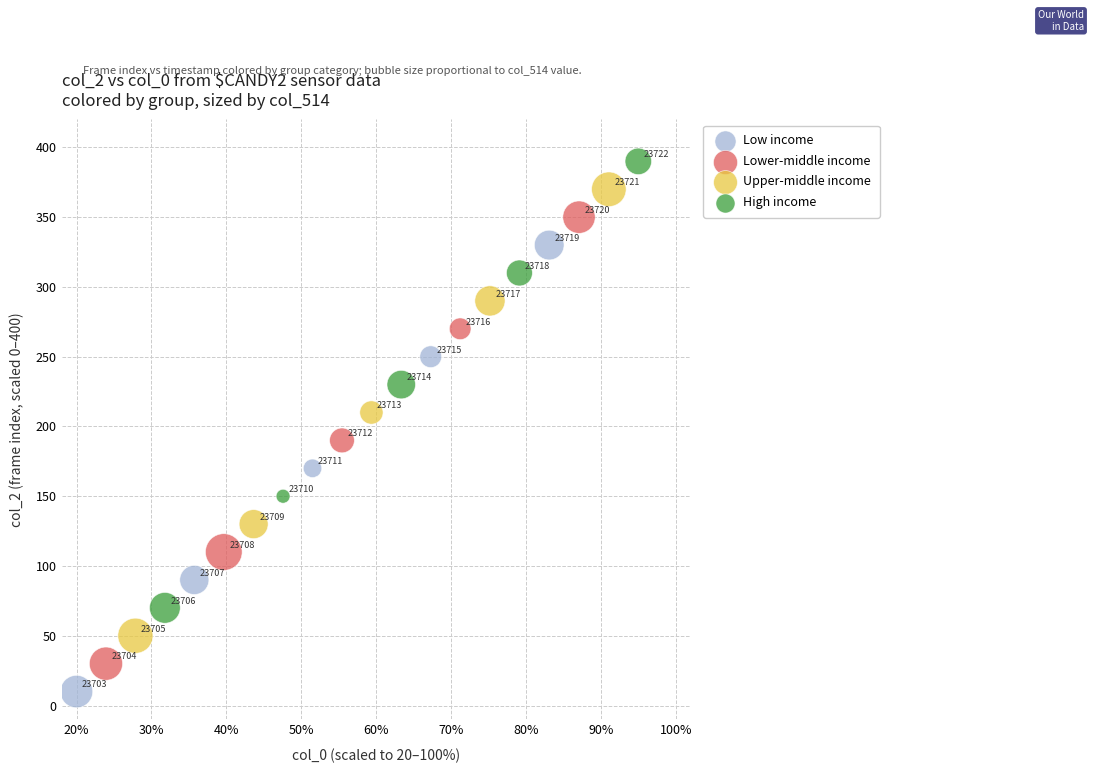

Which series contains the lowest Y value?

Low income